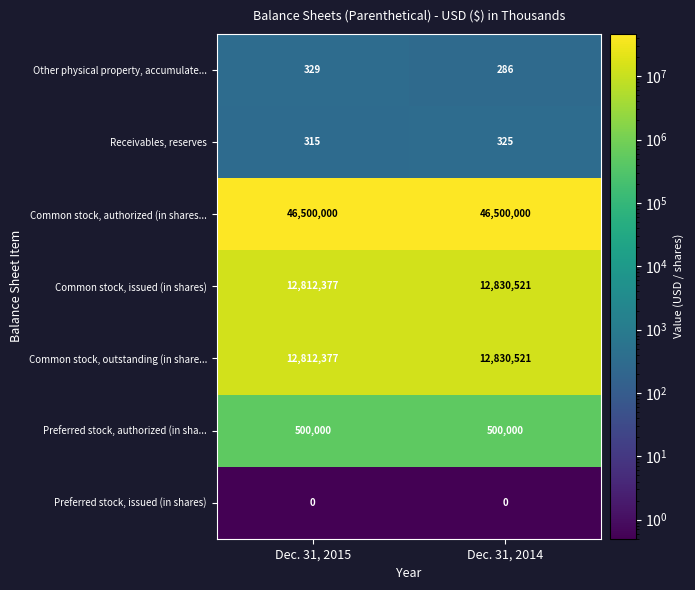

How many distinct data groups are displayed?

7